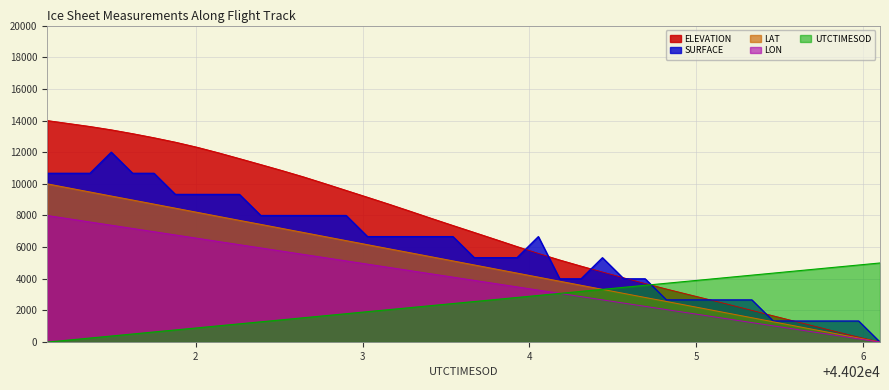

Which series has the widest spread of values?

ELEVATION